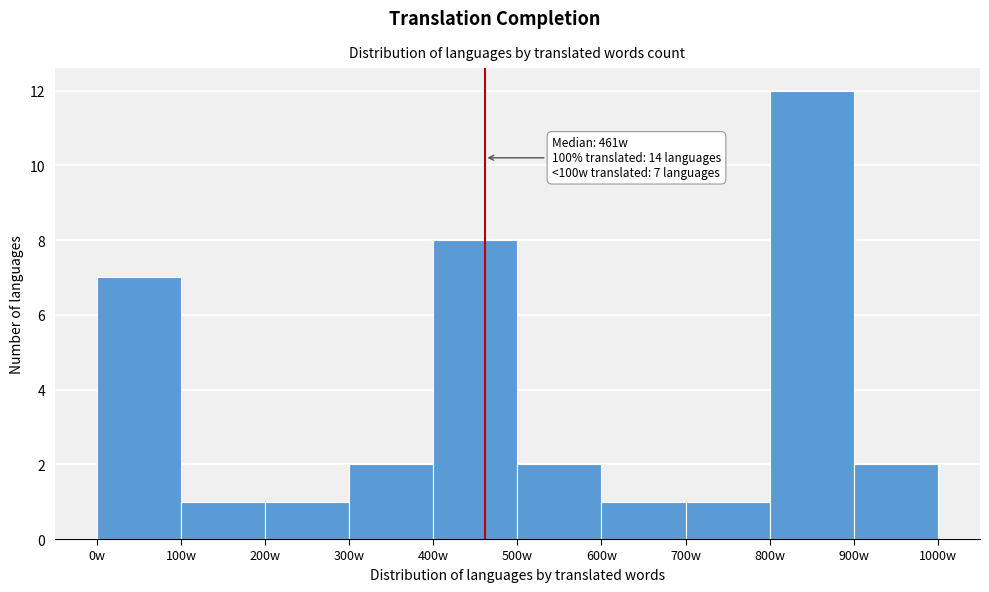

Which range on the x-axis has the tallest bar?

800 to 900